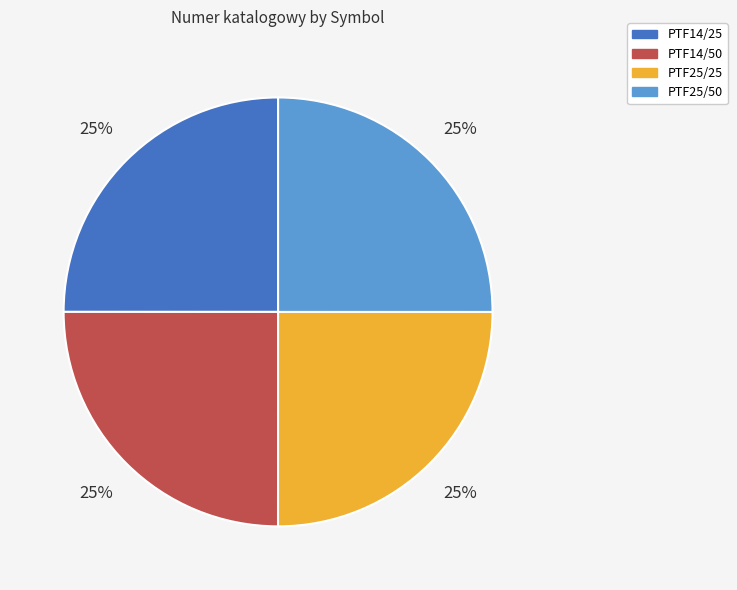

The PTF25/25 slice represents 31% of the pie. True or false?

False